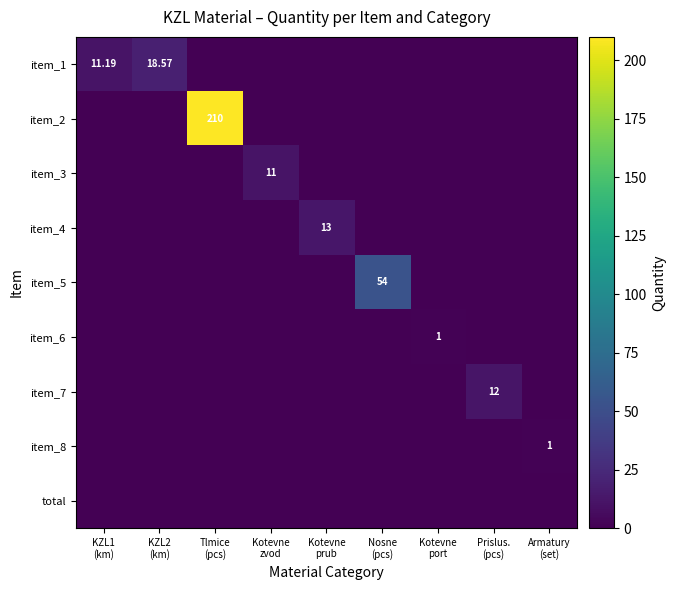

How many values in item_7 are above zero?

1